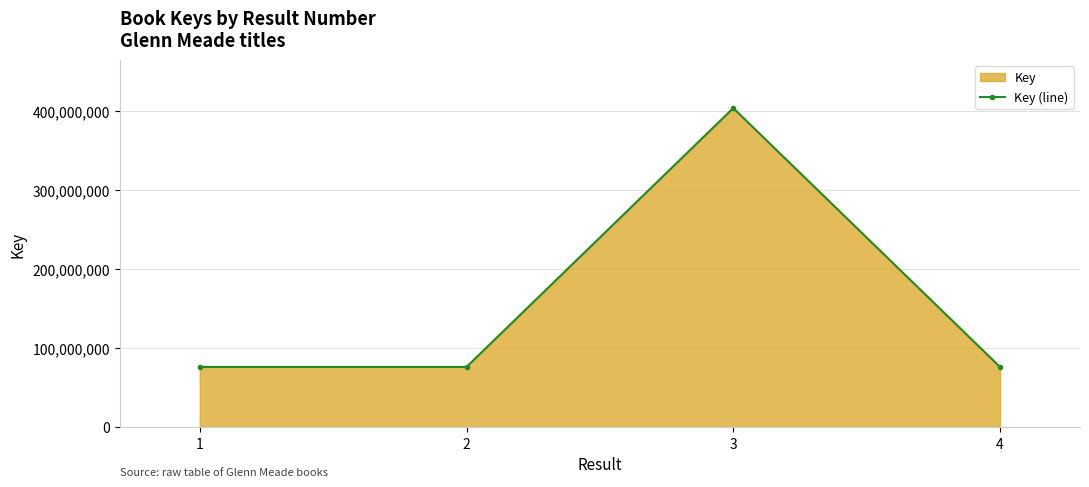

What is the change in value from 2 to 3?

+327704296